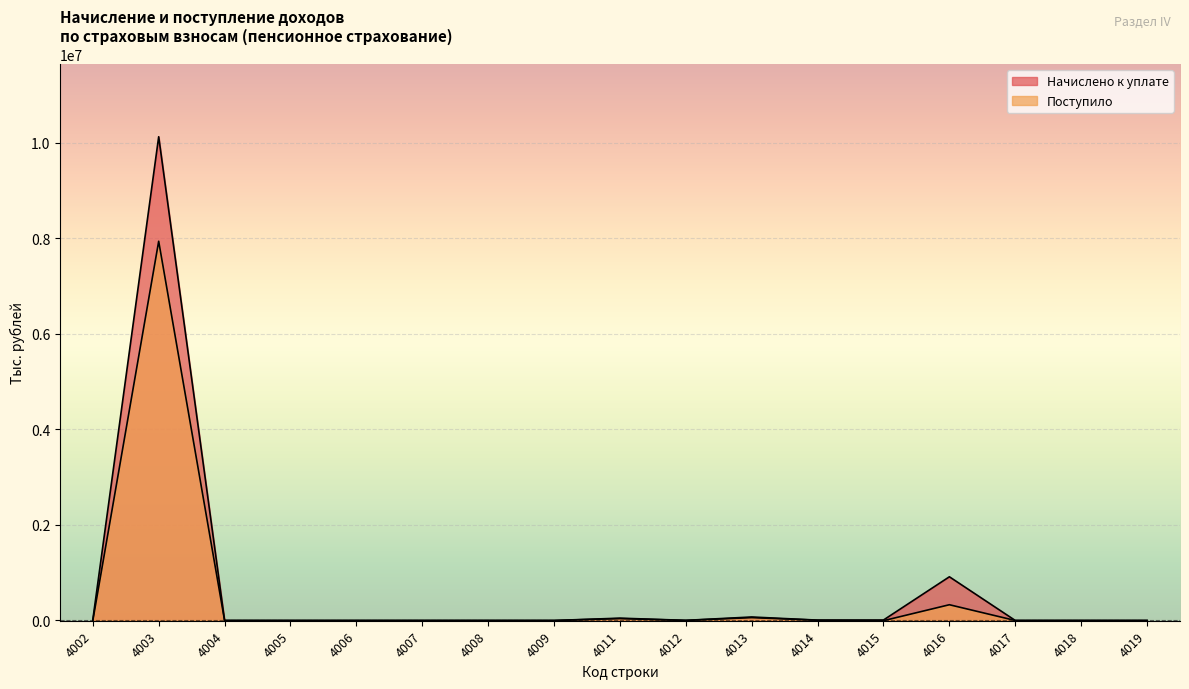

True or false: Поступило and Начислено к уплате intersect in this chart.

False